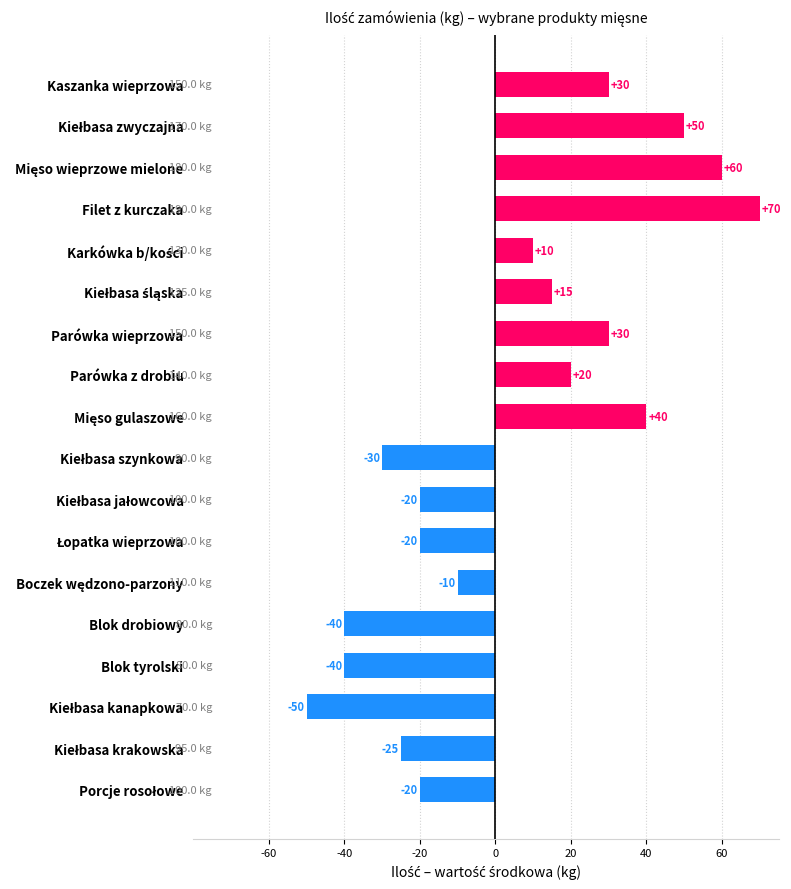

How many bars are there in total?

18